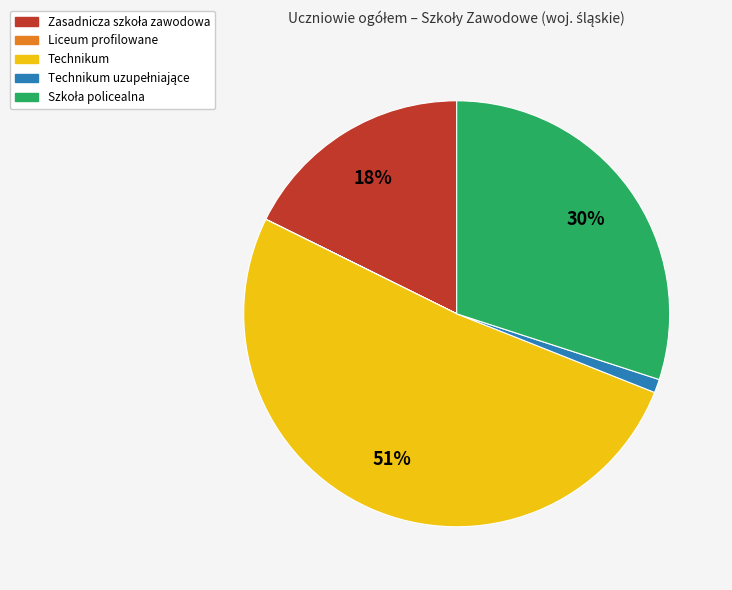

Is there any slice that represents more than half of the pie?

Yes